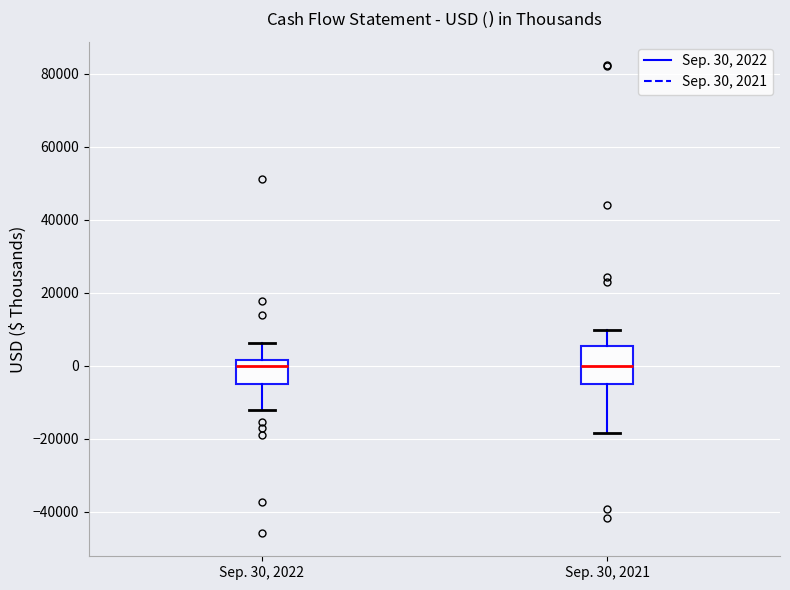

Reading left to right, transcribe this box plot: for each box, give where its median line is, the range the box spans, and where its two whiskers end, as read against the y-axis. The values are not printed on the chart, so give them approximately, as read against the axis.

Sep. 30, 2022: median 0, box -4000 to 2000, whiskers -12000 to 6000
Sep. 30, 2021: median 0, box -6000 to 6000, whiskers -18000 to 10000